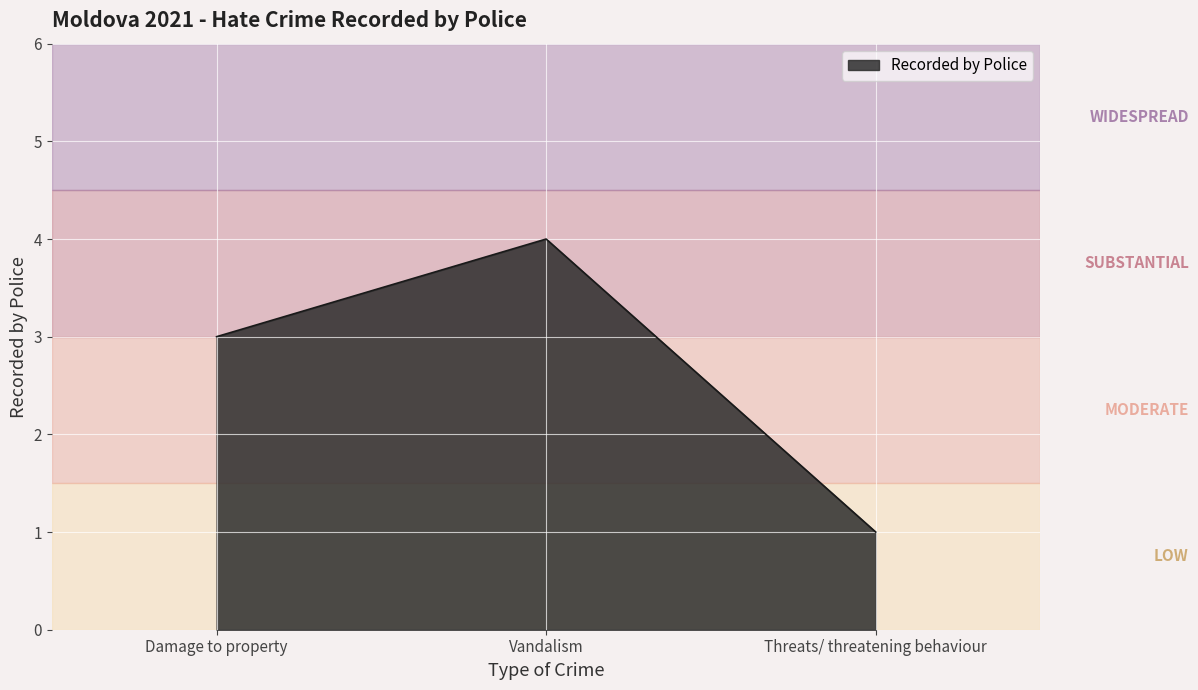

The chart shows a value of 1 at Threats/ threatening behaviour. True or false?

True